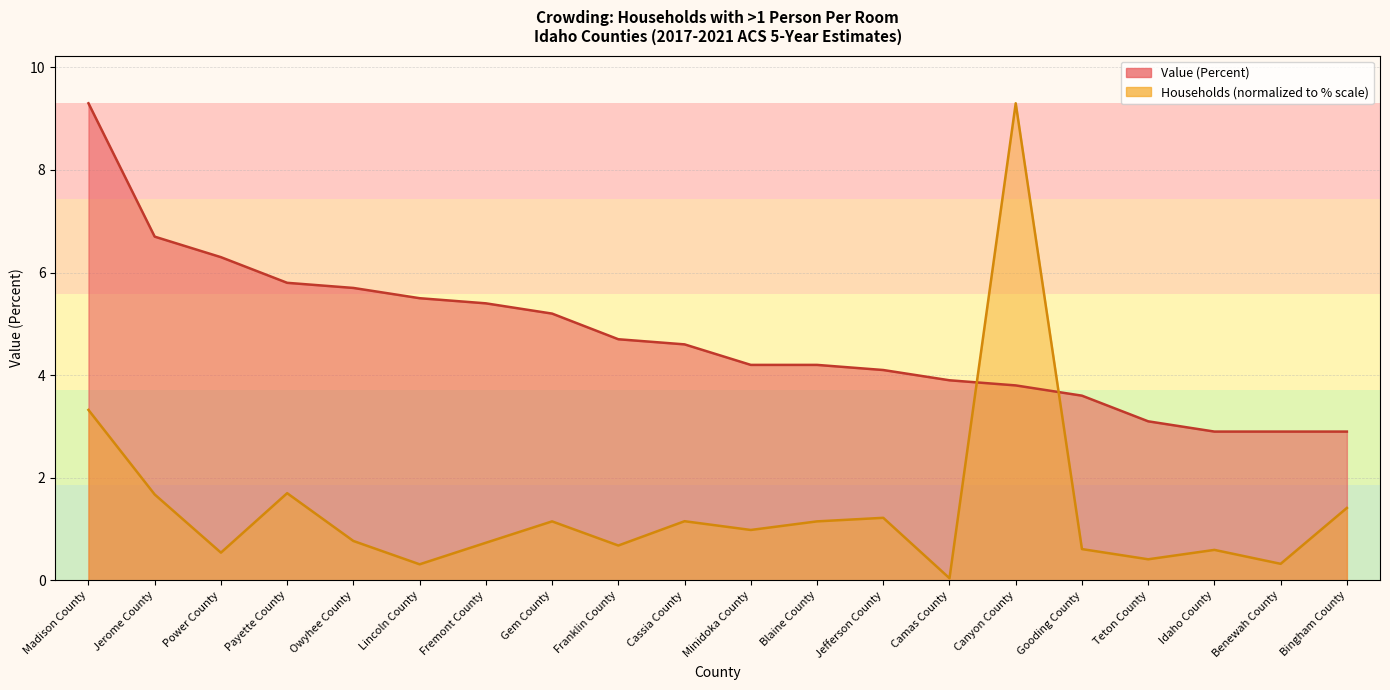

Reading left to right, extract all data points from this chart.

Value (Percent): Madison County=9.3	Jerome County=6.7	Power County=6.3	Payette County=5.8	Owyhee County=5.7	Lincoln County=5.5	Fremont County=5.4	Gem County=5.2	Franklin County=4.7	Cassia County=4.6	Minidoka County=4.2	Blaine County=4.2	Jefferson County=4.1	Camas County=3.9	Canyon County=3.8	Gooding County=3.6	Teton County=3.1	Idaho County=2.9	Benewah County=2.9	Bingham County=2.9
Households (with >1 Person Per Room): Madison County=3.3	Jerome County=1.7	Power County=0.5	Payette County=1.7	Owyhee County=0.8	Lincoln County=0.3	Fremont County=0.7	Gem County=1.1	Franklin County=0.7	Cassia County=1.2	Minidoka County=1.0	Blaine County=1.1	Jefferson County=1.2	Camas County=0.0	Canyon County=9.3	Gooding County=0.6	Teton County=0.4	Idaho County=0.6	Benewah County=0.3	Bingham County=1.4